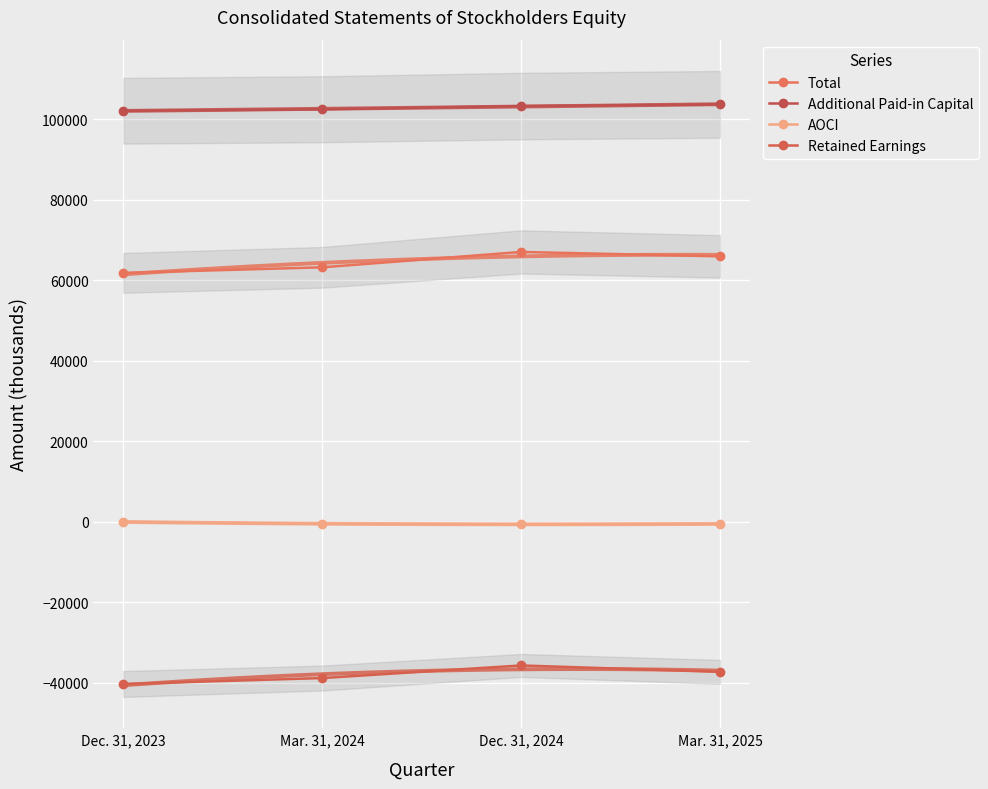

What is the sum of the AOCI values at Dec. 31, 2023 and Mar. 31, 2024?

-502